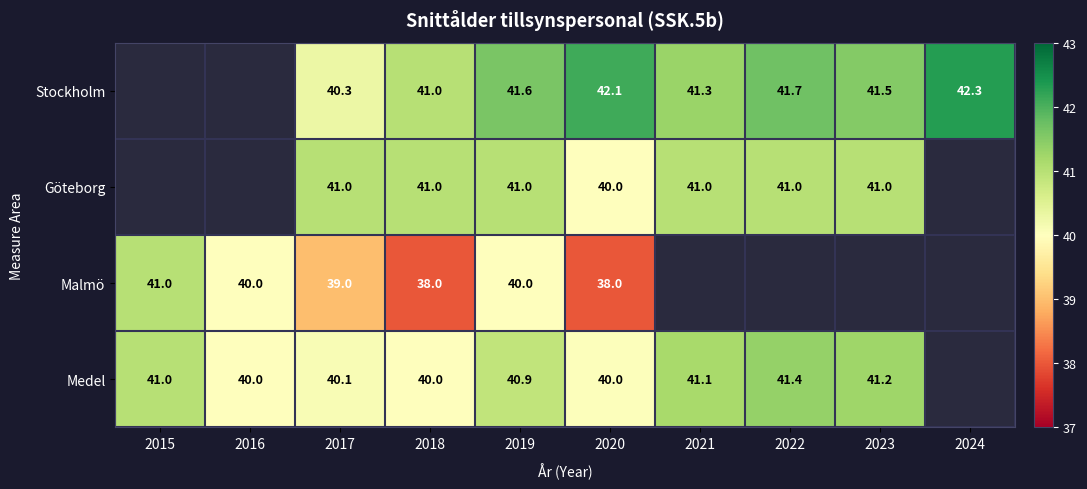

At which category is the sum across all series the highest?

2019